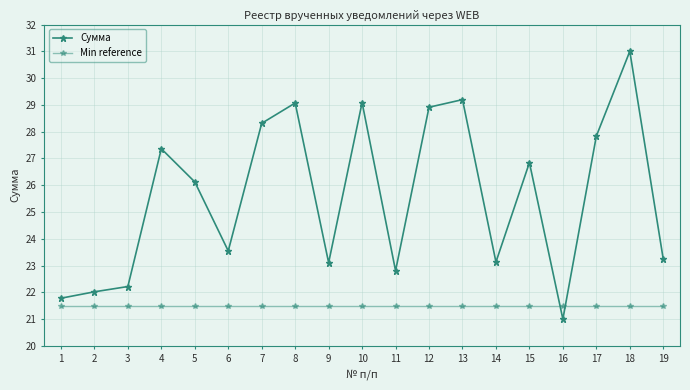

What is the total value across all series at 6?

45.0